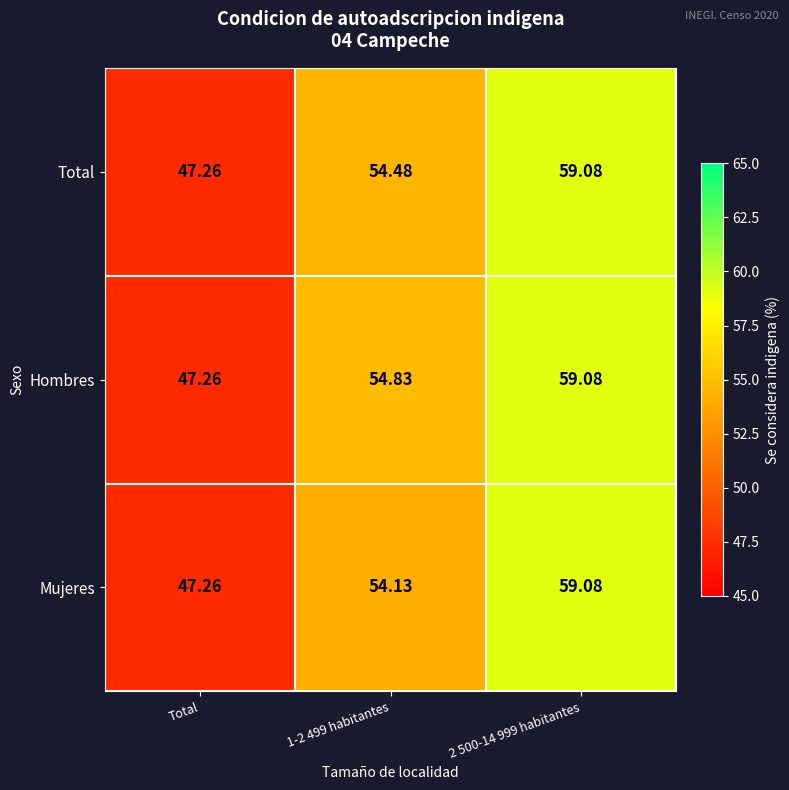

Which series changed the most between Total and 1-2 499 habitantes?

Hombres